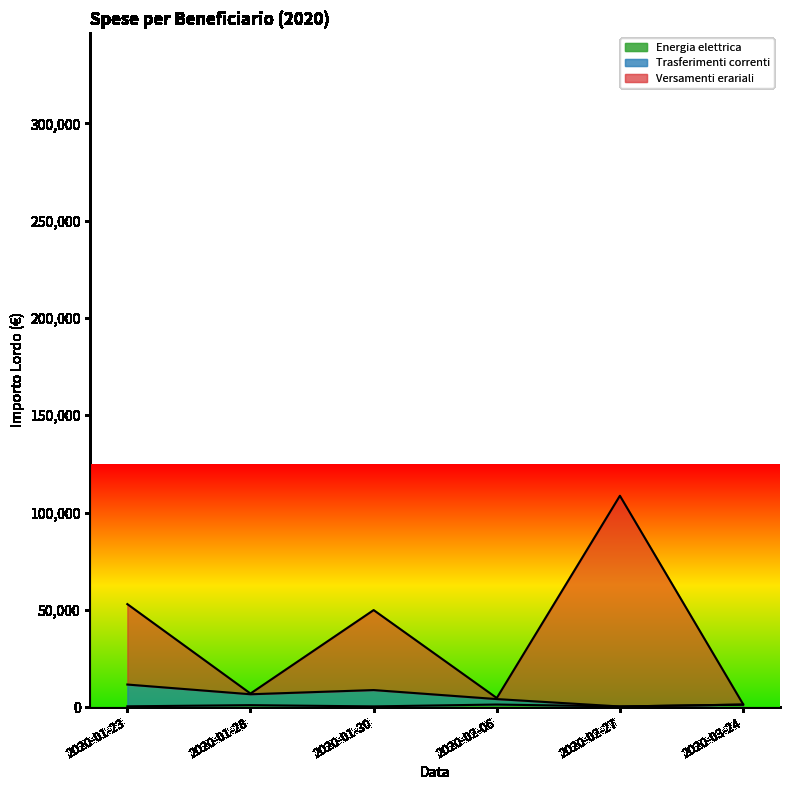

At which label does Trasferimenti correnti reach its peak?

2020-01-23